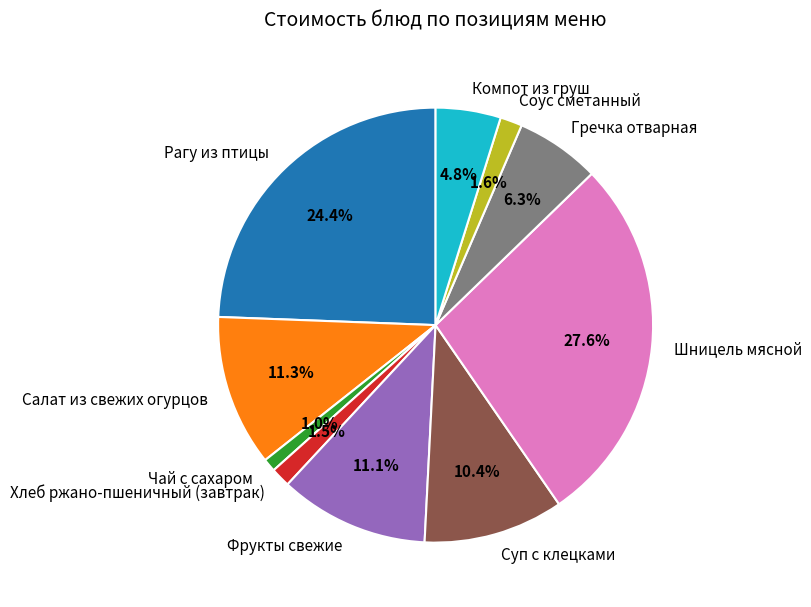

To the nearest percent, what is the average slice percentage?

10%